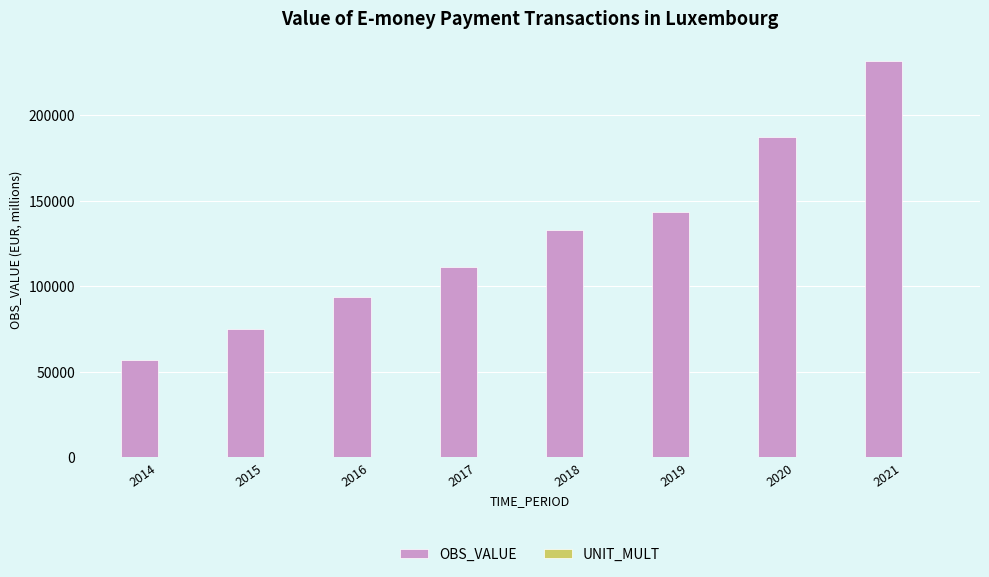

Which series has the largest total across all categories?

OBS_VALUE